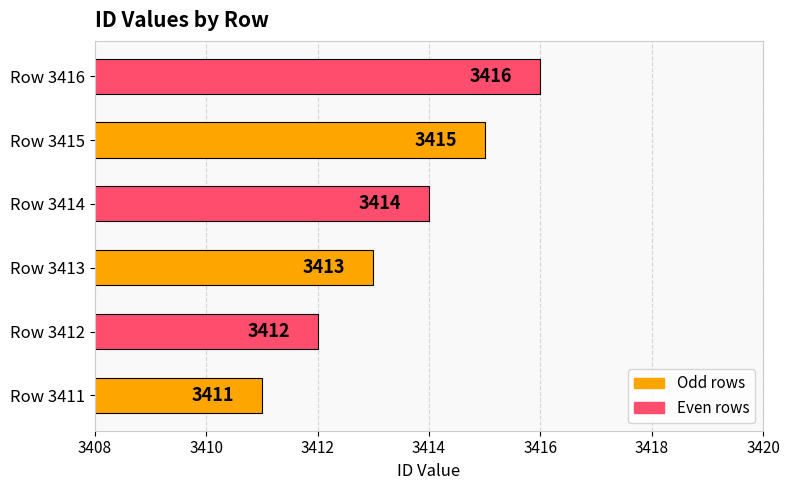

Does the chart contain any negative values?

No